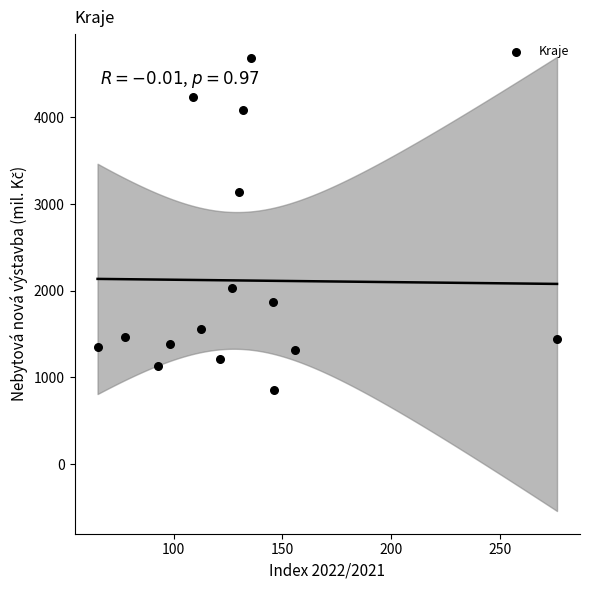

What Y value in the scatter plot is closest to 2773?

3144